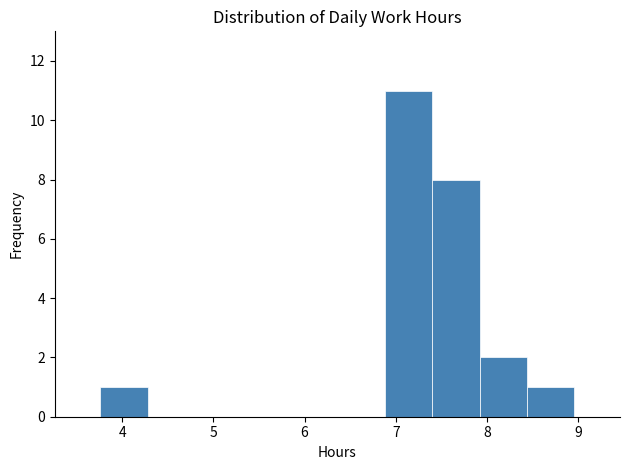

What is the height of the bar covering 6.88 to 7.40 on the x-axis? Neither the bar edges nor the heights are printed on the chart, so give them approximately, as read against the axes.

11